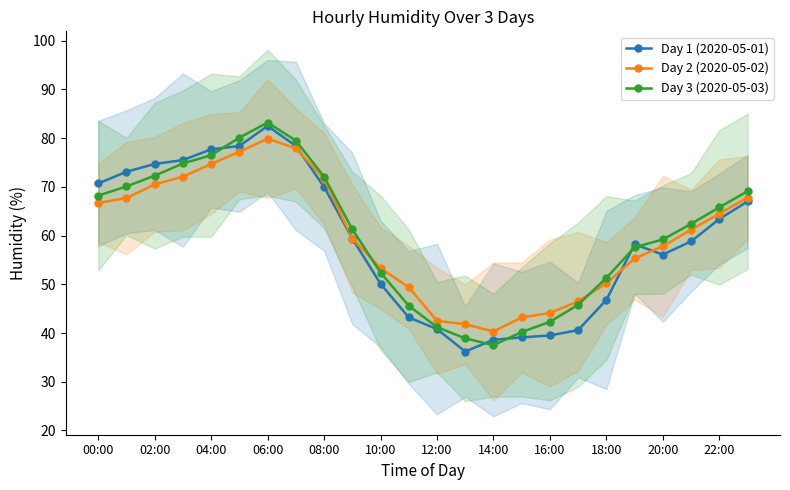

What is the average value of the Day 1 (2020-05-01) series?

59.1